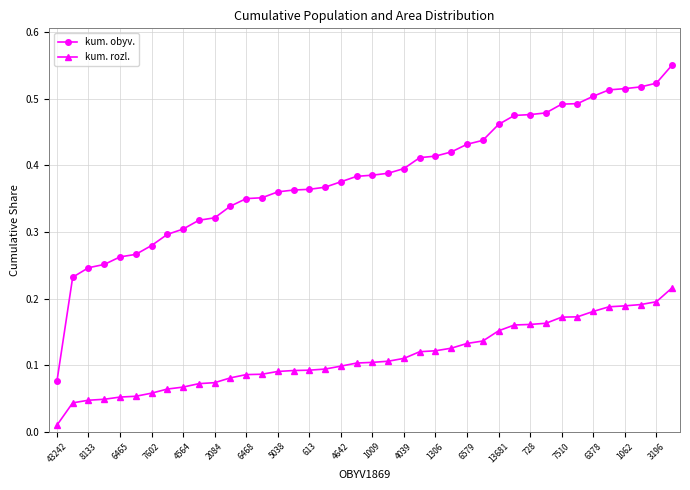

Count the kum. obyv. values in the range 0 to 1.

40